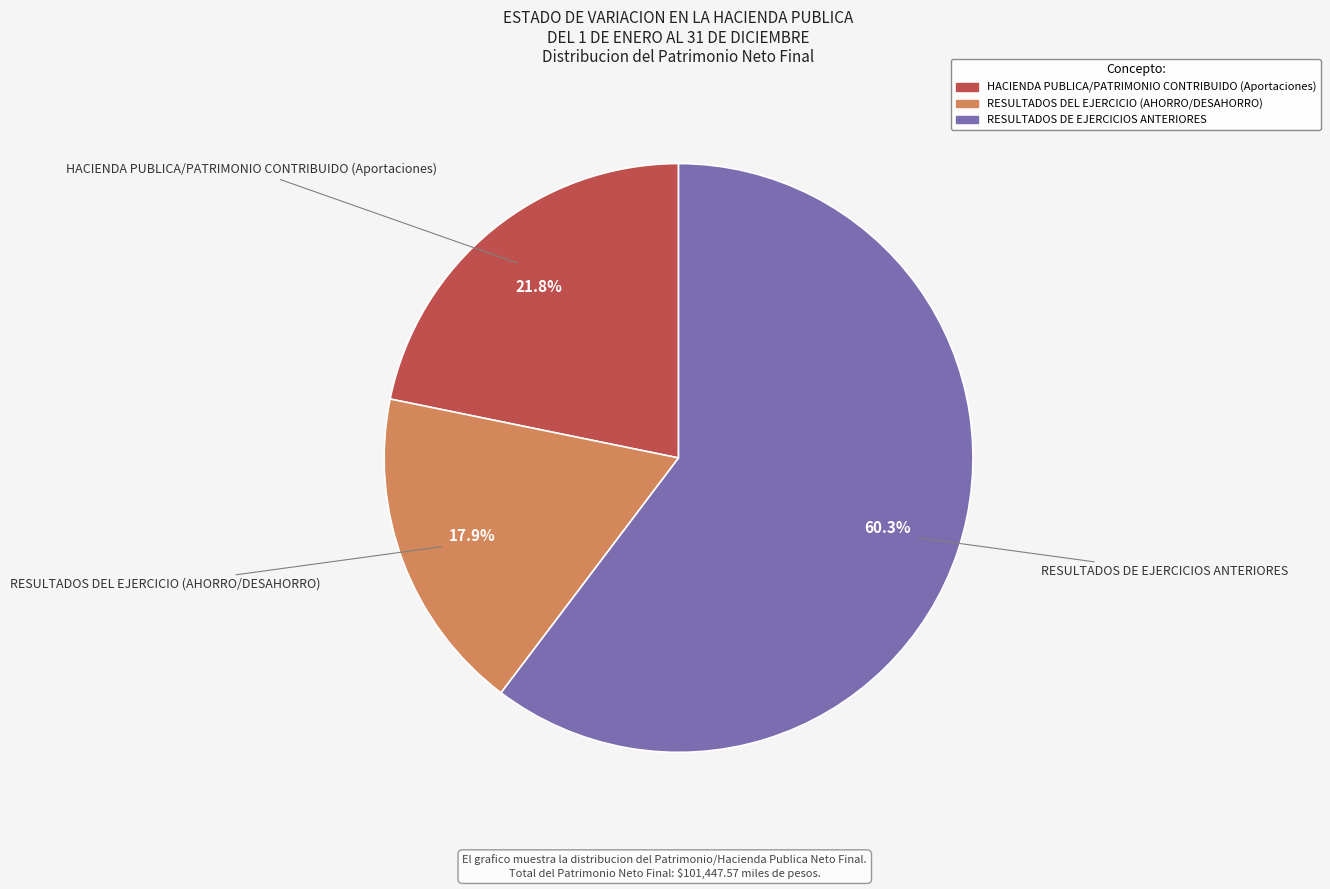

True or false: HACIENDA PUBLICA/PATRIMONIO CONTRIBUIDO (Aportaciones) accounts for 11% of the total.

False